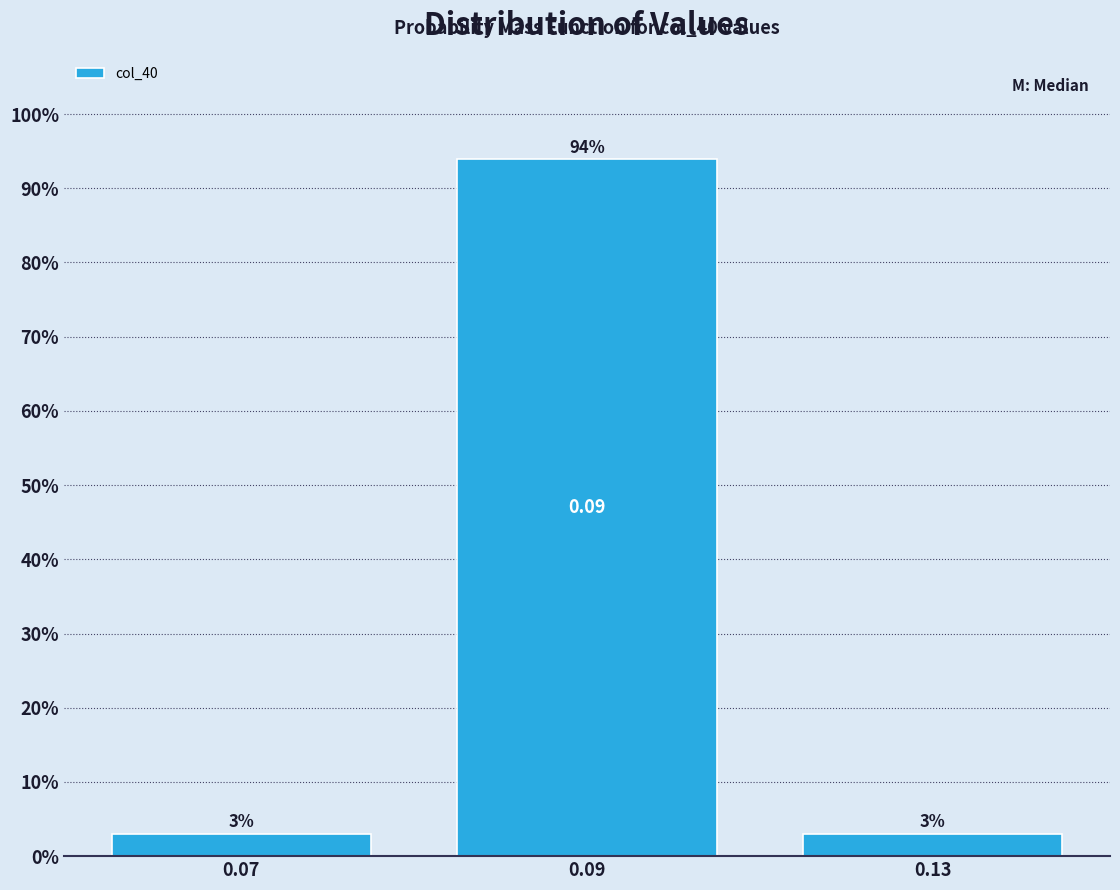

What is the sum of all values?

100.0